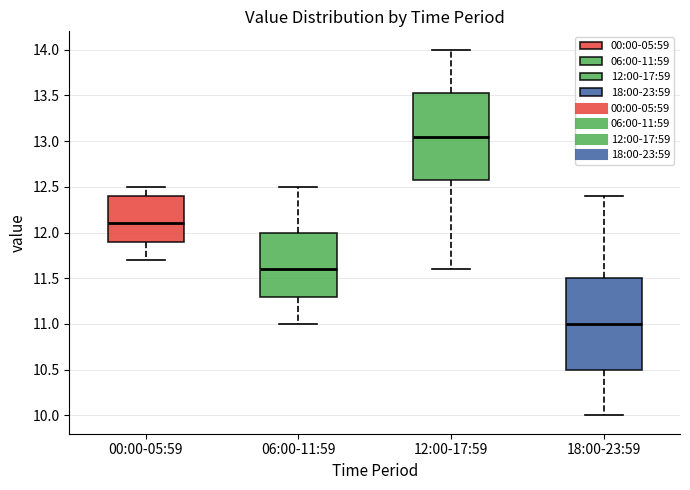

Where does the median line of the box for 18:00-23:59 sit on the y-axis? The values are not printed on the chart, so give them approximately, as read against the axis.

11.00